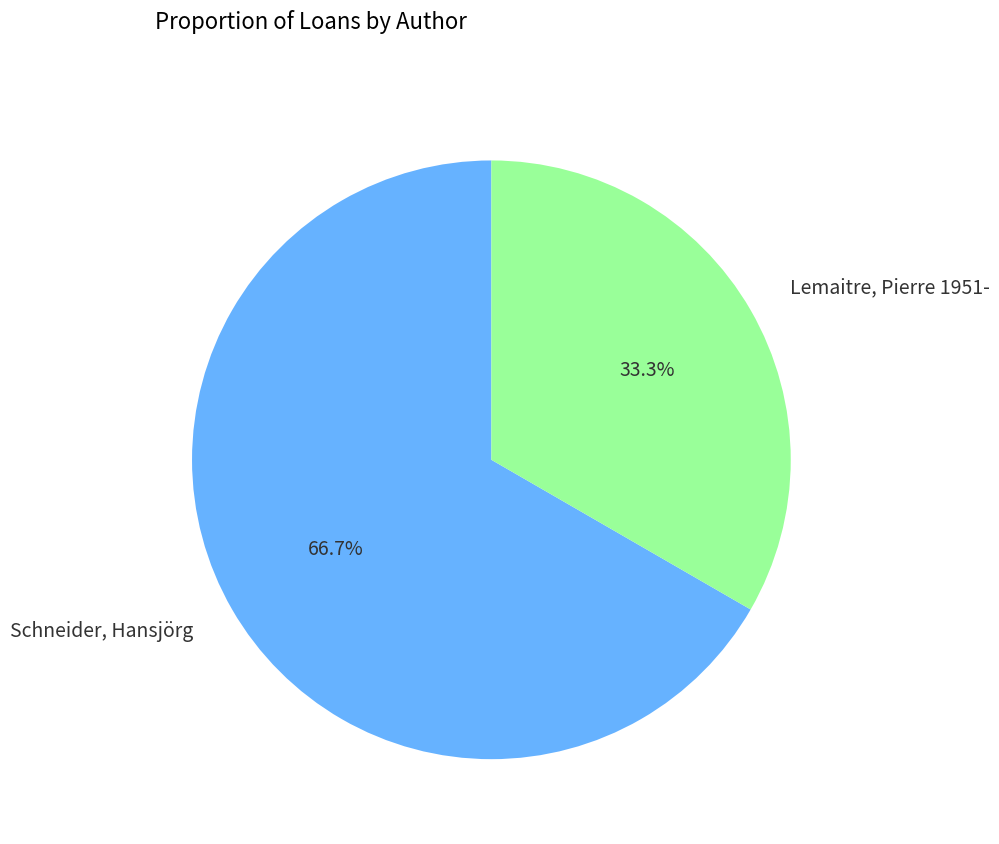

Count the number of slices in the pie.

2